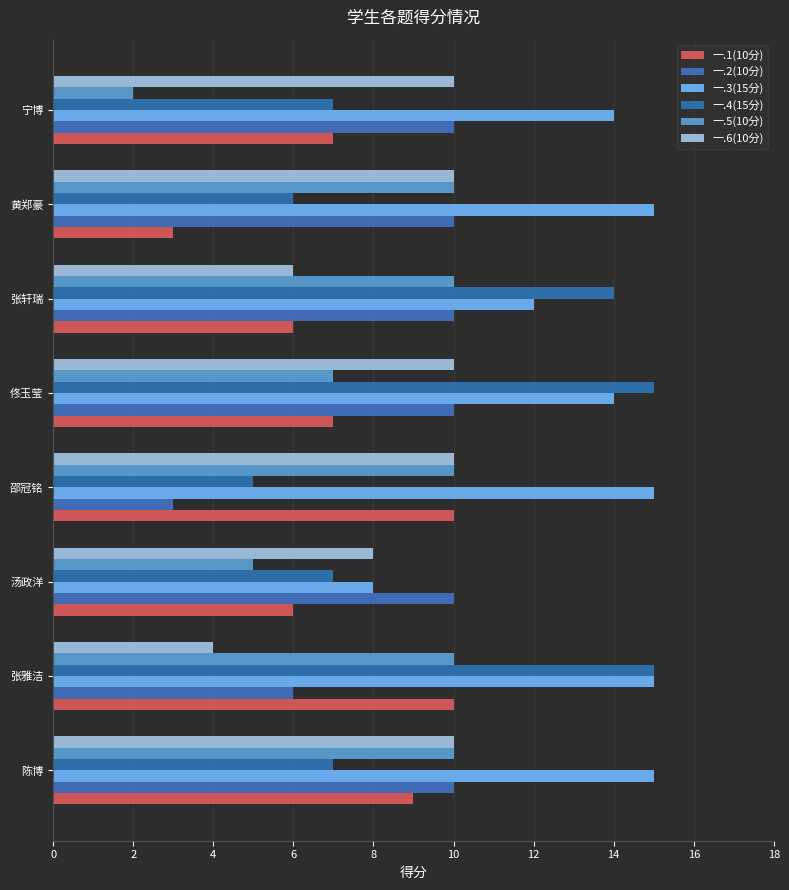

Count the number of data series in this chart.

6